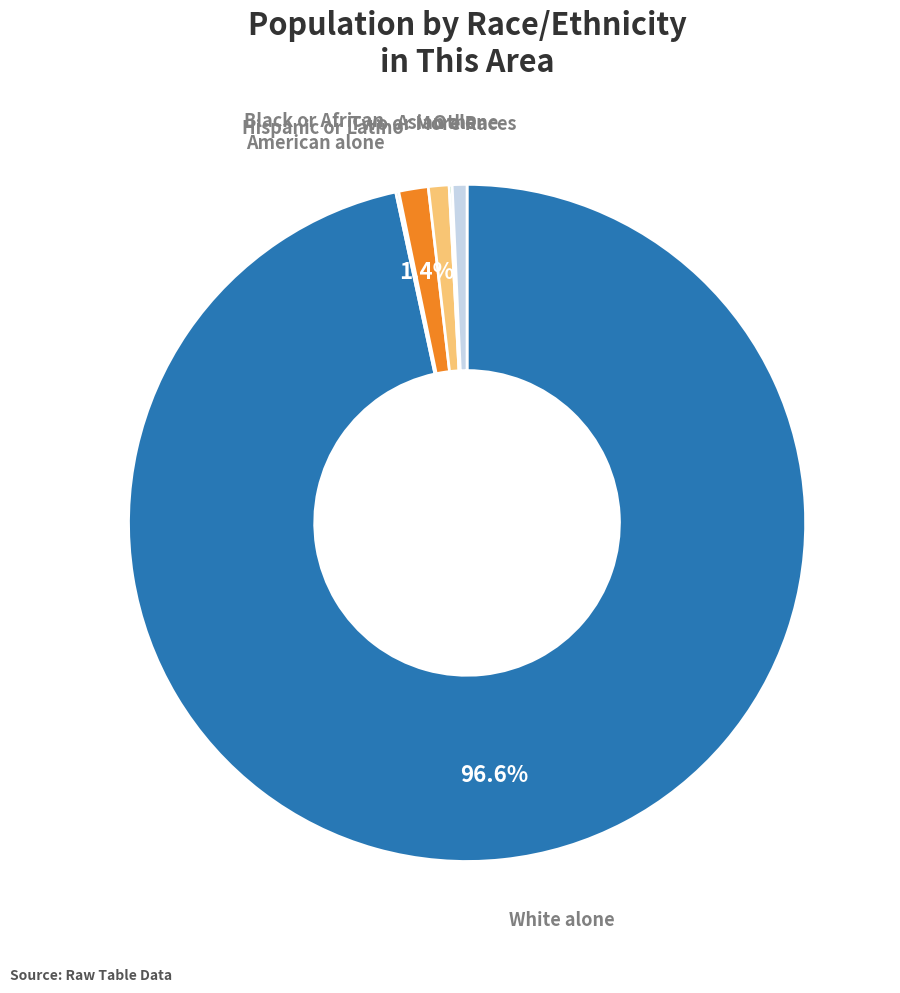

To the nearest percent, what is the average slice percentage?

17%